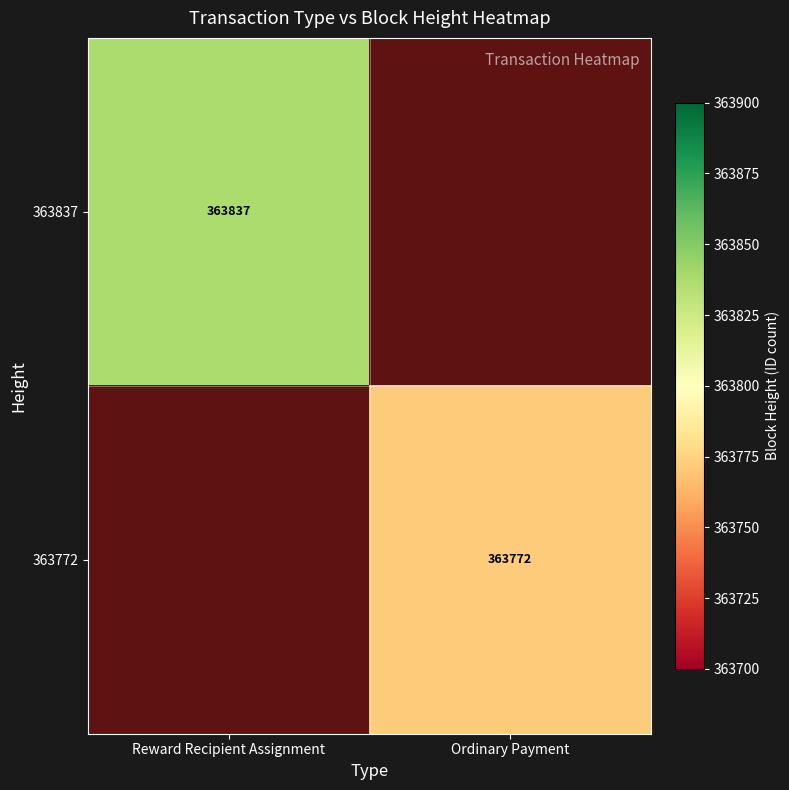

What is the smallest value displayed?

363772.0